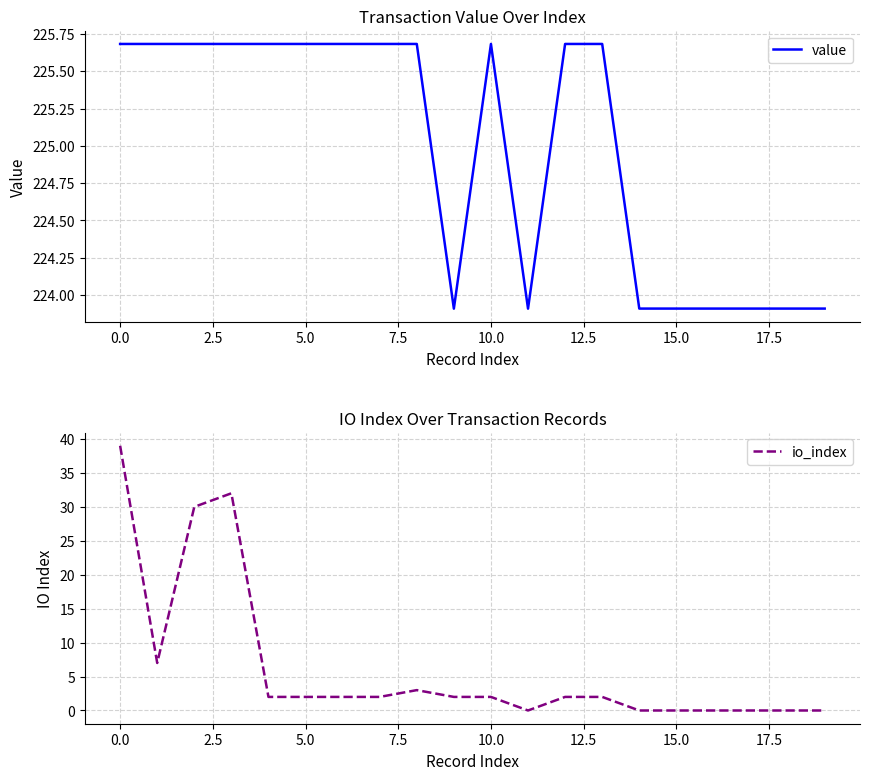

What is the minimum value for value?

223.9